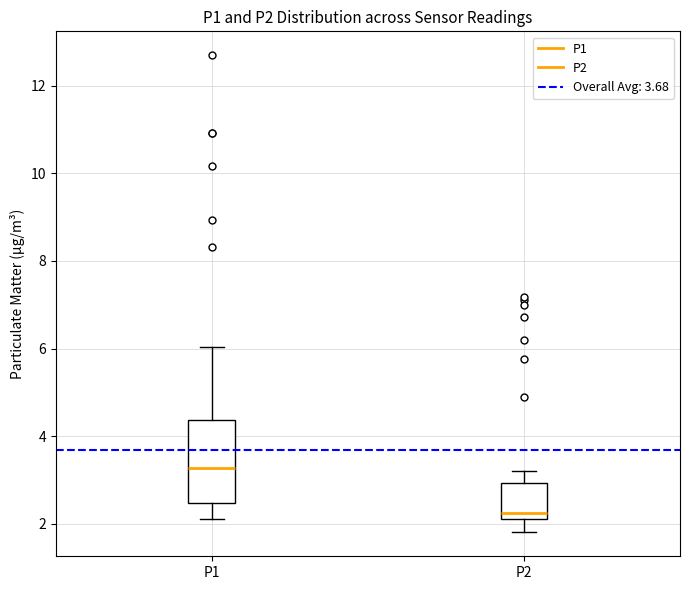

Comparing the boxes themselves (not the whiskers), which one is the tallest?

P1